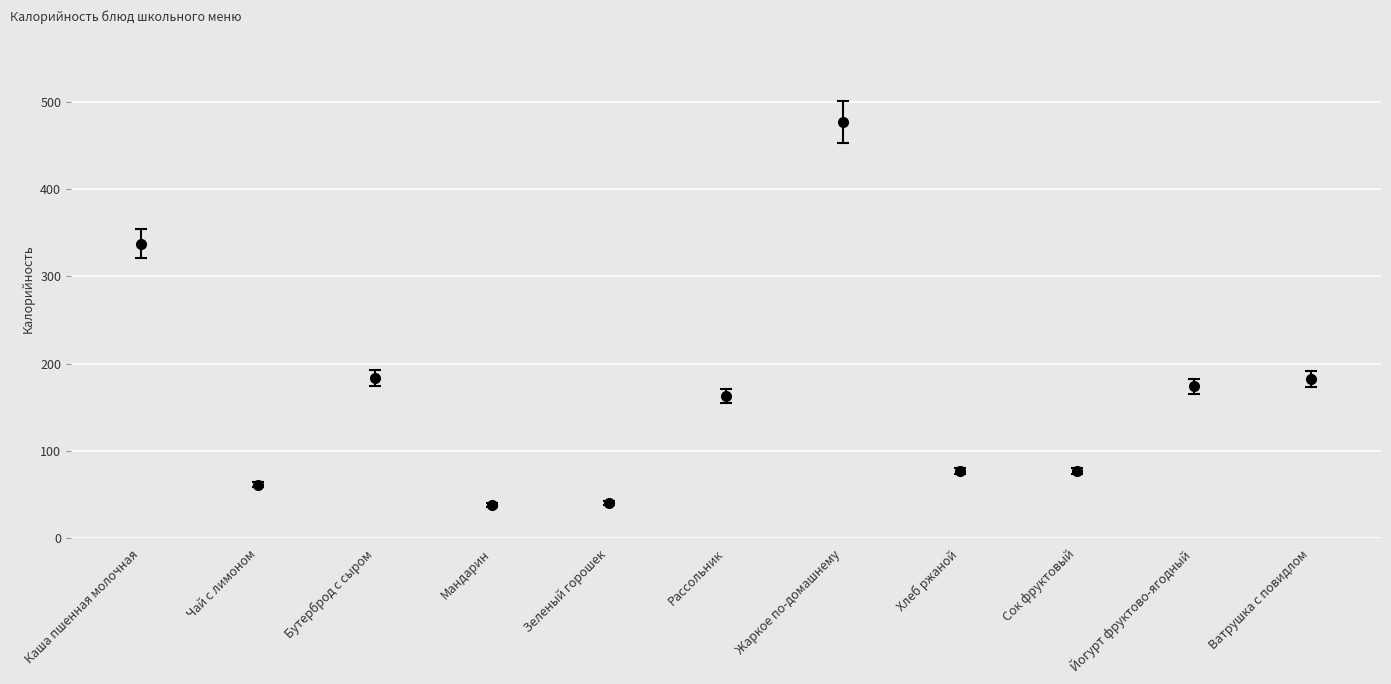

The chart shows a value of 38.0 at Мандарин. True or false?

True